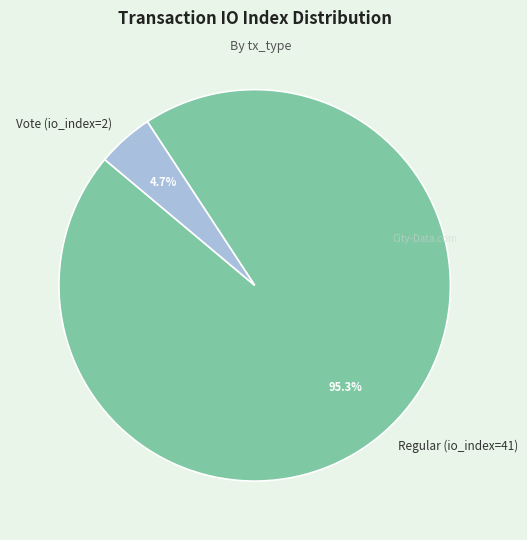

Which slice is the smallest?

Vote (io_index=2)